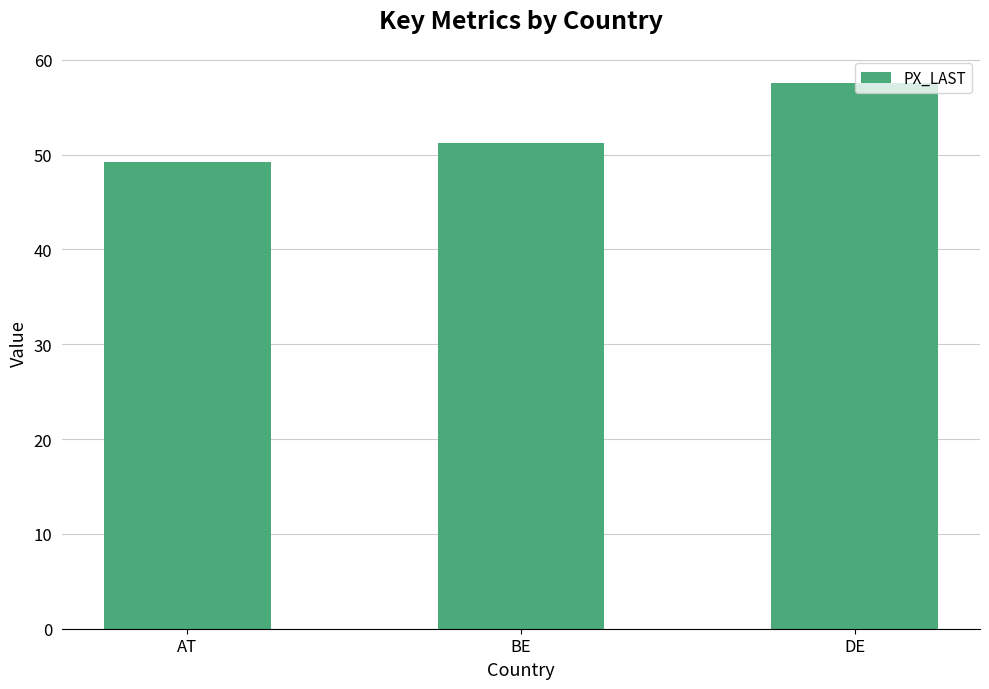

Reading right to left, extract all data points from this chart.

DE=57.5	BE=51.2	AT=49.2